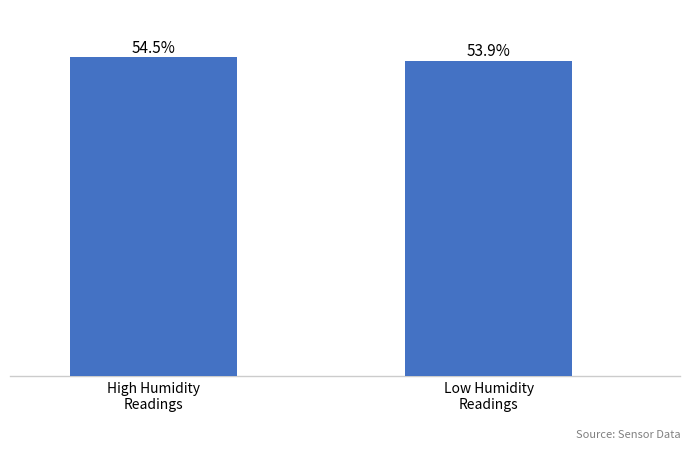

Are the bars horizontal?

No